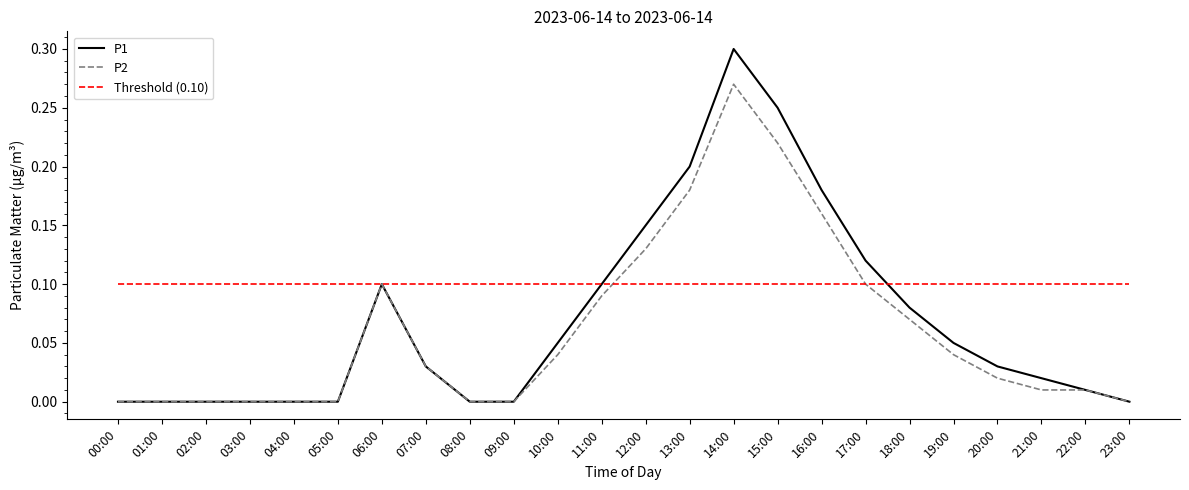

The P2 series shows 0.1 at 12:00. True or false?

True